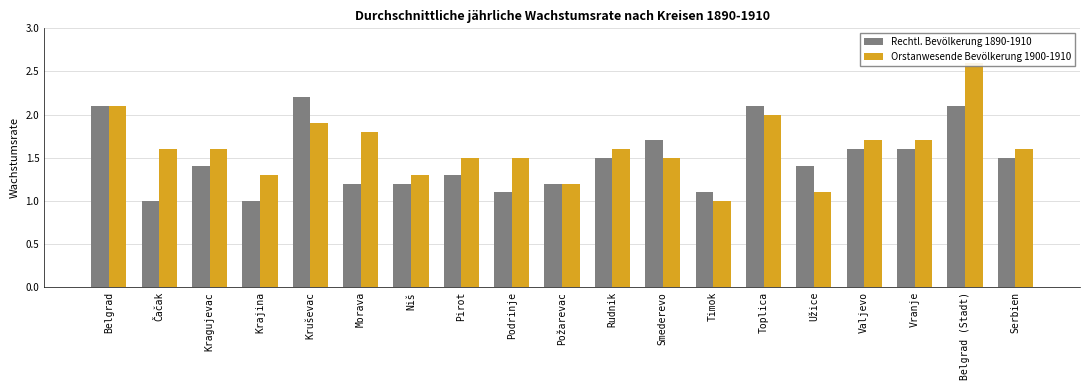

Is it true that Rechtl. Bevölkerung 1890-1910 equals 2.4 at Serbien?

False